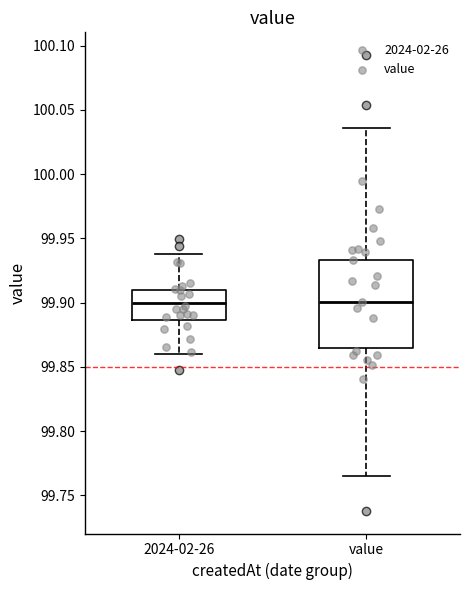

Comparing the boxes themselves (not the whiskers), which one is the tallest?

value